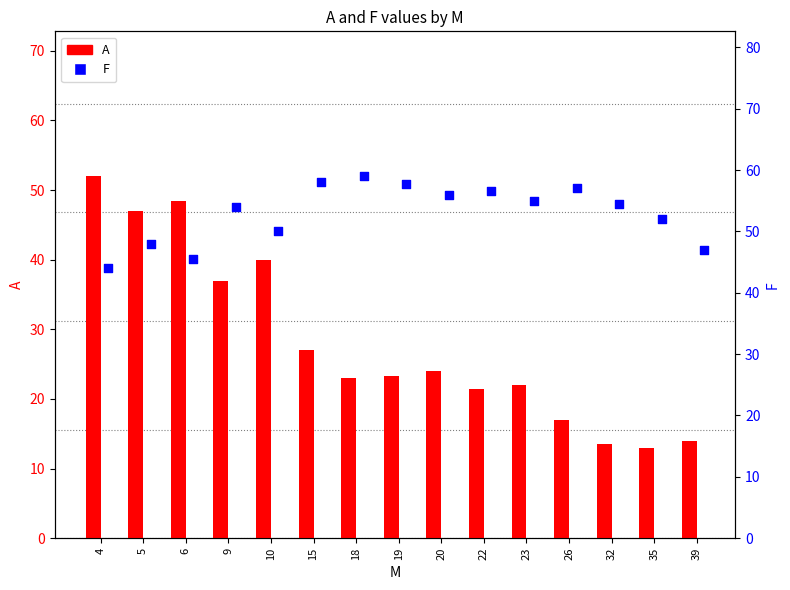

At how many categories does at least one series exceed 24?

15